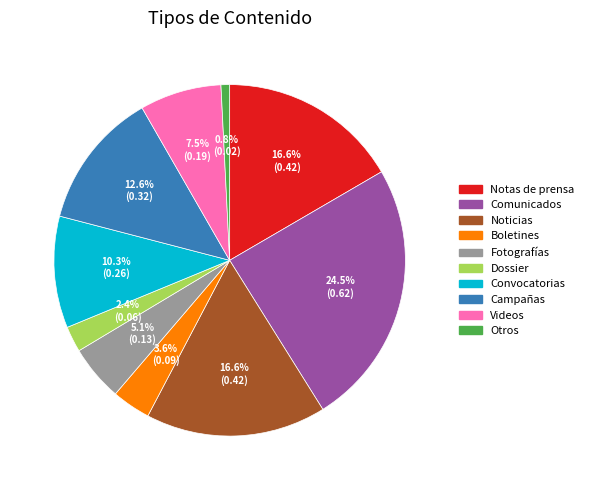

Count the number of slices in the pie.

10